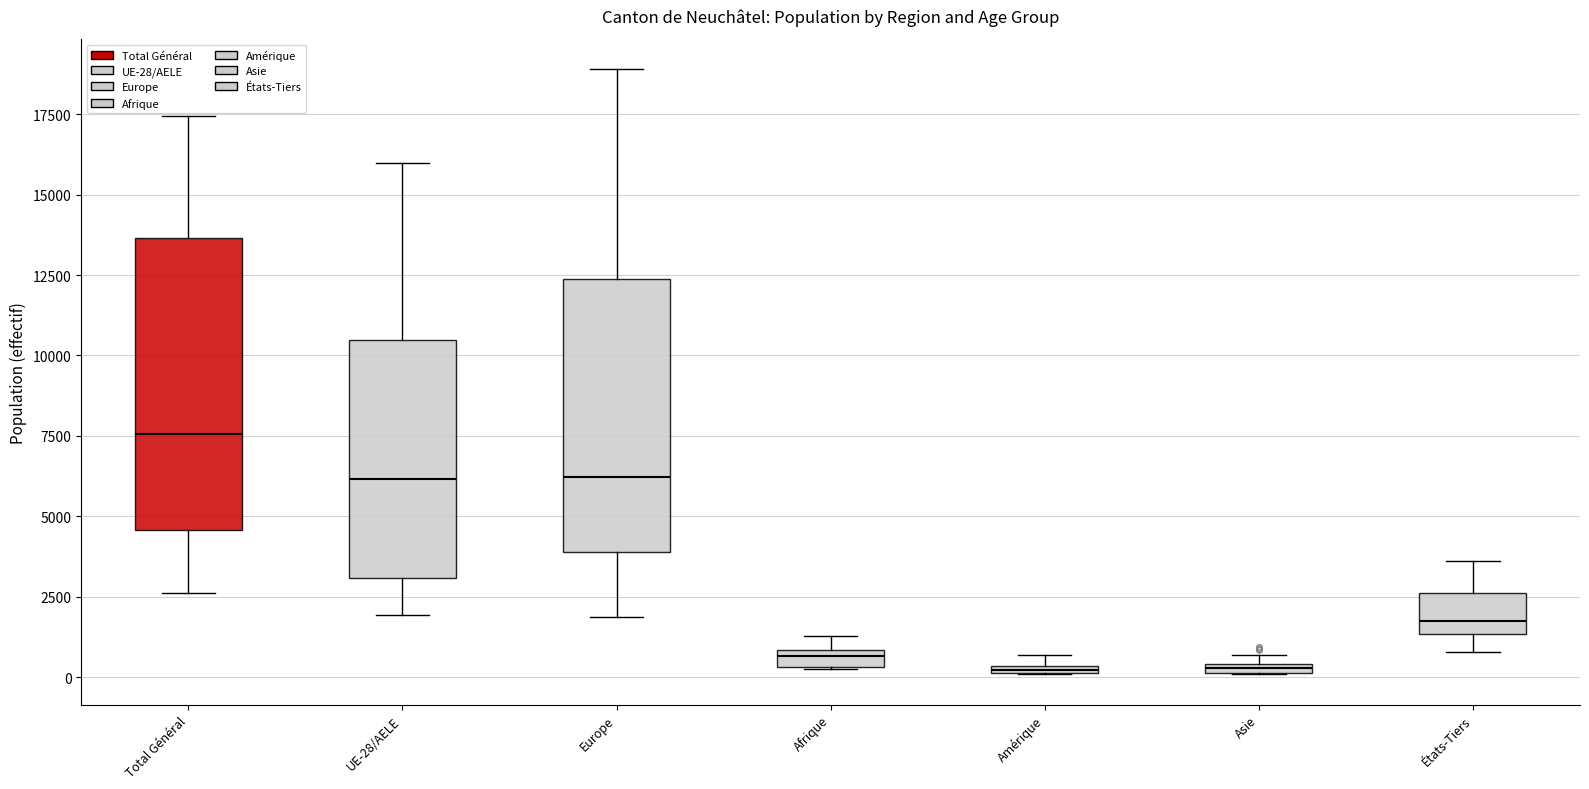

Where does the lower whisker of the box for États-Tiers end on the y-axis? The values are not printed on the chart, so give them approximately, as read against the axis.

1000